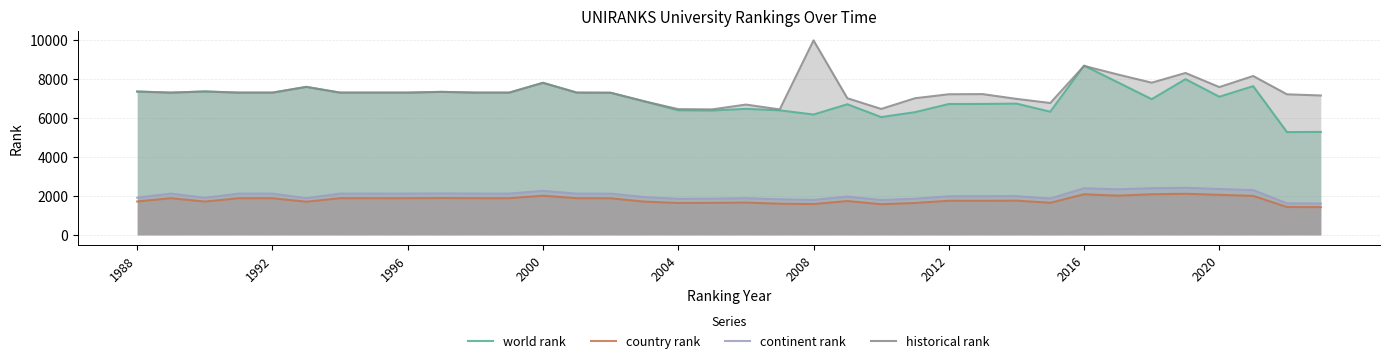

How many interior local peaks does the country rank series have?

9